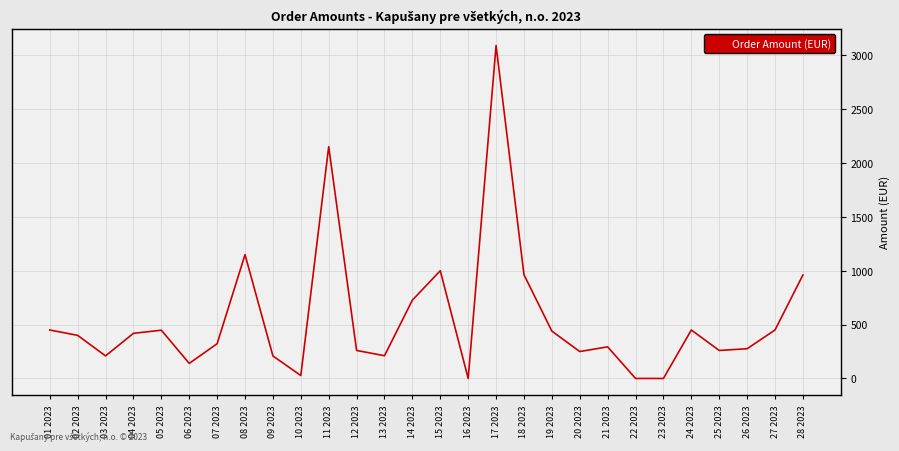

Is it true that the value at 13 2023 is 367.1?

False